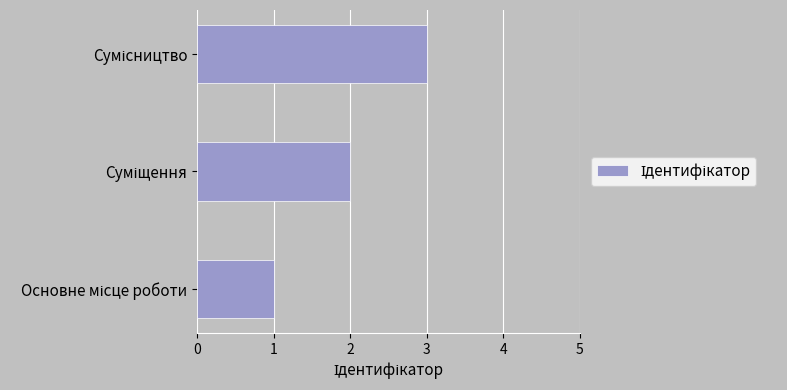

Does the chart contain any negative values?

No